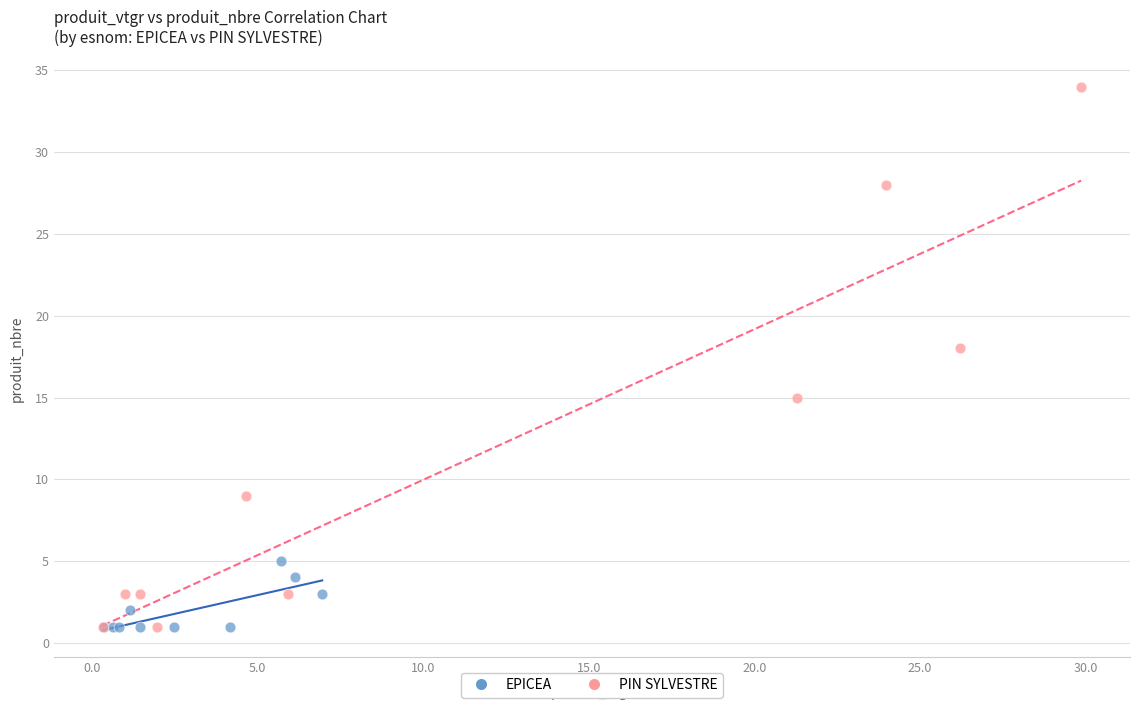

Which series has the largest Y range (max minus min)?

PIN SYLVESTRE